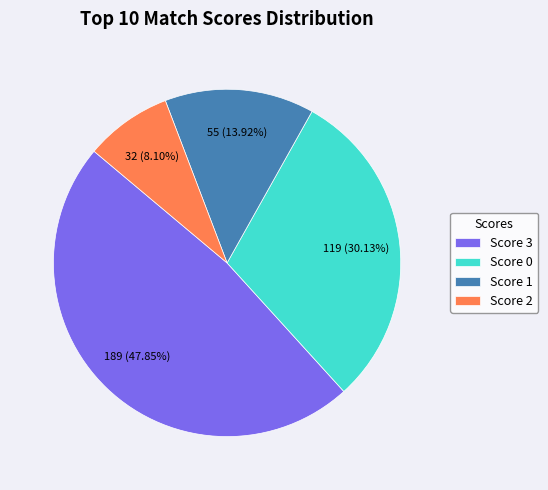

Approximately how many times larger is the value at Score 3 compared to Score 1?

3.4